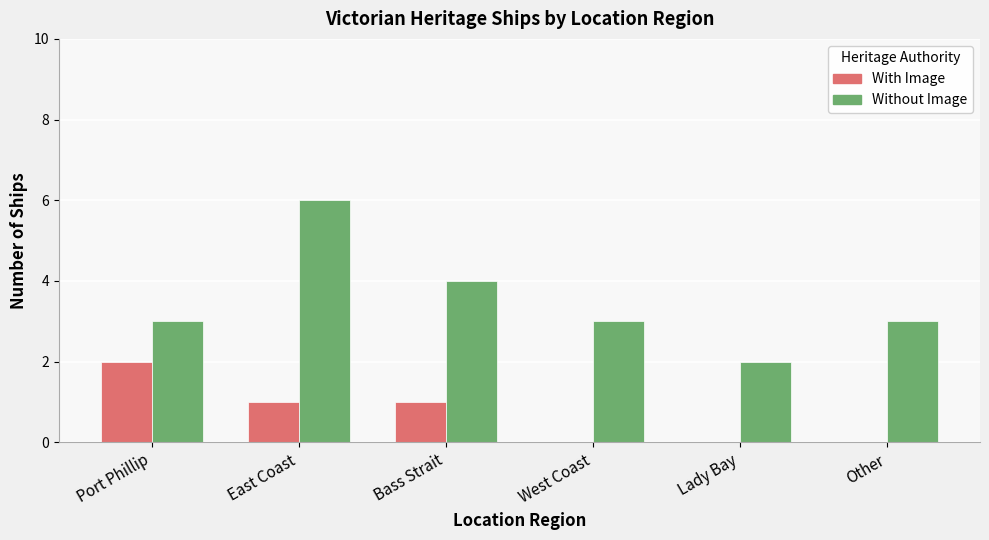

Reading left to right, extract all data points from this chart.

With Image: Port Phillip=2	East Coast=1	Bass Strait=1	West Coast=0	Lady Bay=0	Other=0
Without Image: Port Phillip=3	East Coast=6	Bass Strait=4	West Coast=3	Lady Bay=2	Other=3